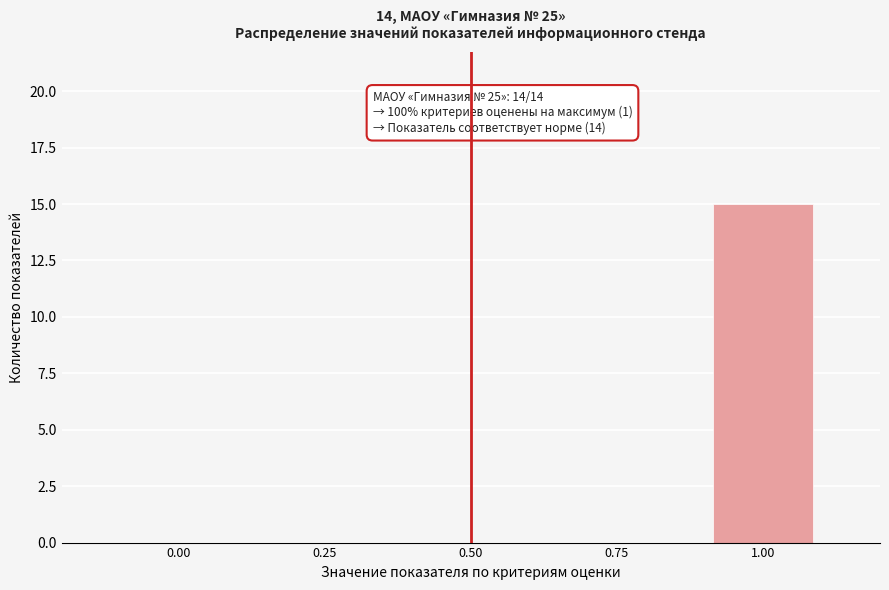

Reading left to right, what are all the values shown in this chart?

0.00=0	0.25=0	0.50=0	0.75=0	1.00=15